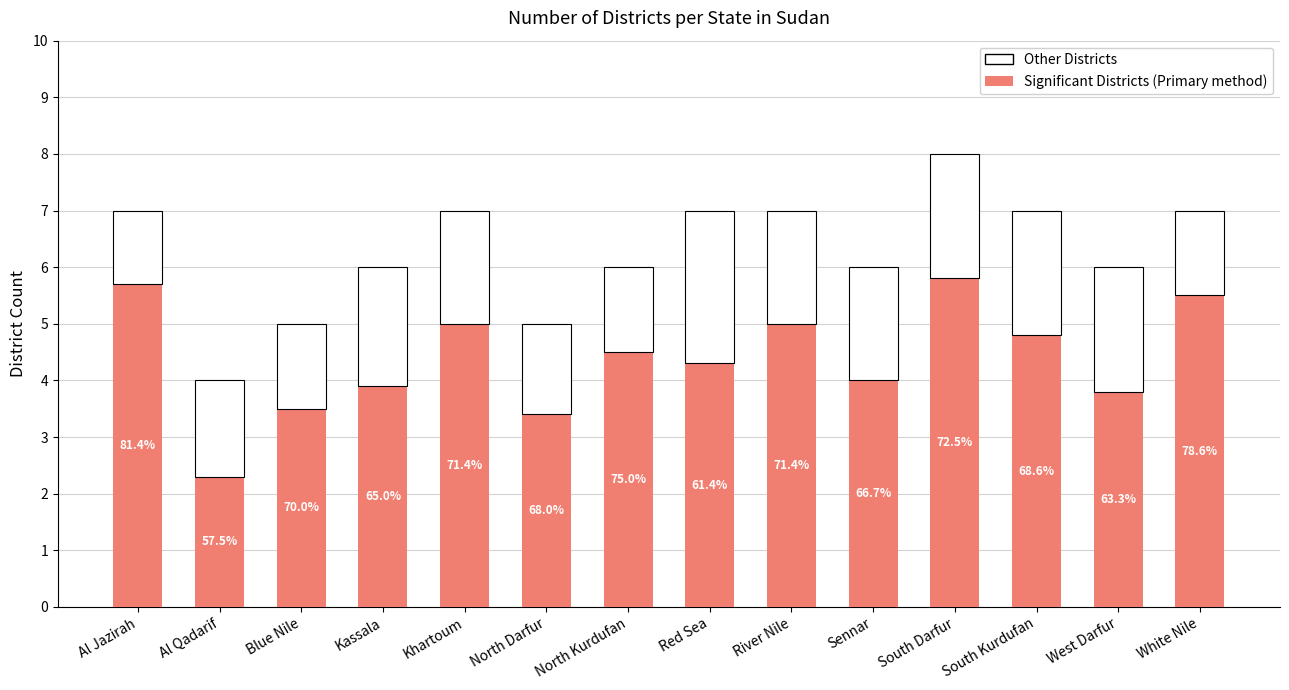

What are all the series names shown in the legend?

Other Districts, Significant Districts (Primary method)